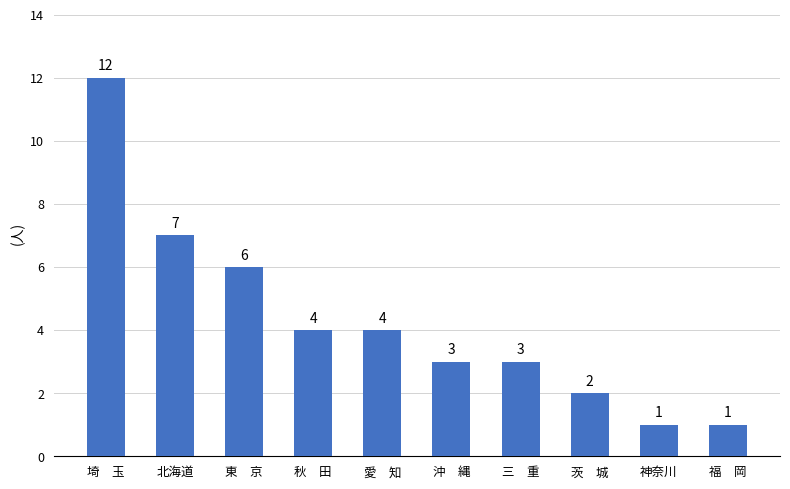

Approximately how many times larger is the value at 神奈川 compared to 埼　玉?

0.1